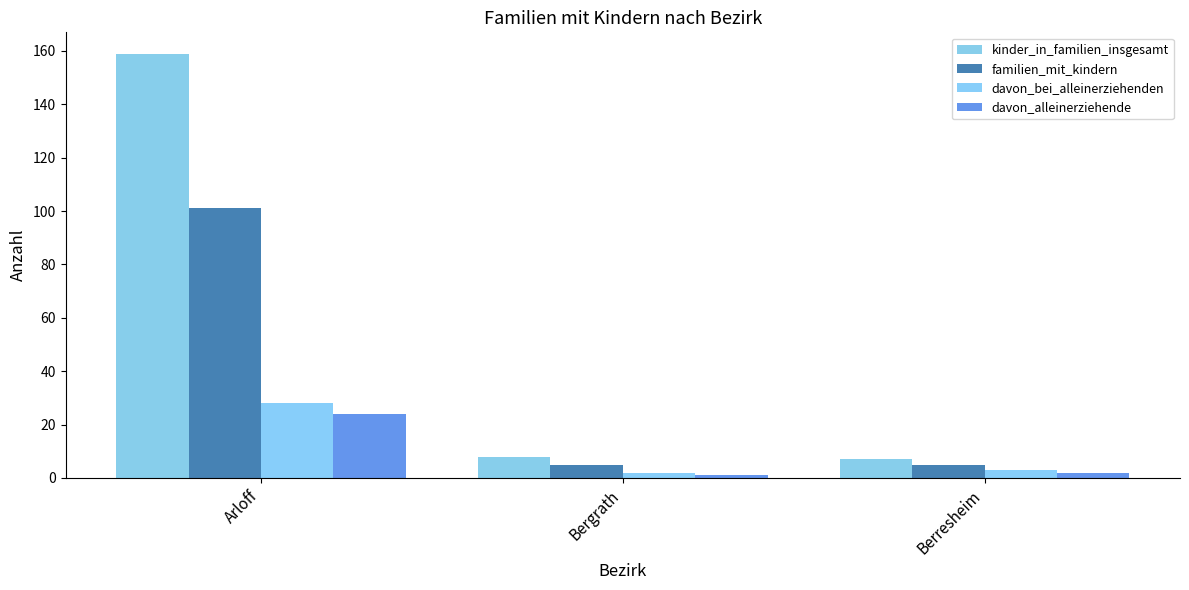

Reading left to right, list all the values displayed in this chart.

kinder_in_familien_insgesamt: 159	8	7
familien_mit_kindern: 101	5	5
davon_bei_alleinerziehenden: 28	2	3
davon_alleinerziehende: 24	1	2